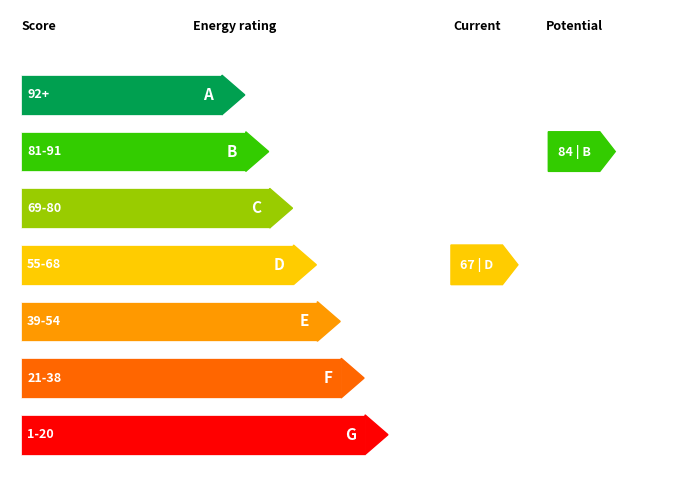

Between 69-80 and 1-20, which is larger?

69-80